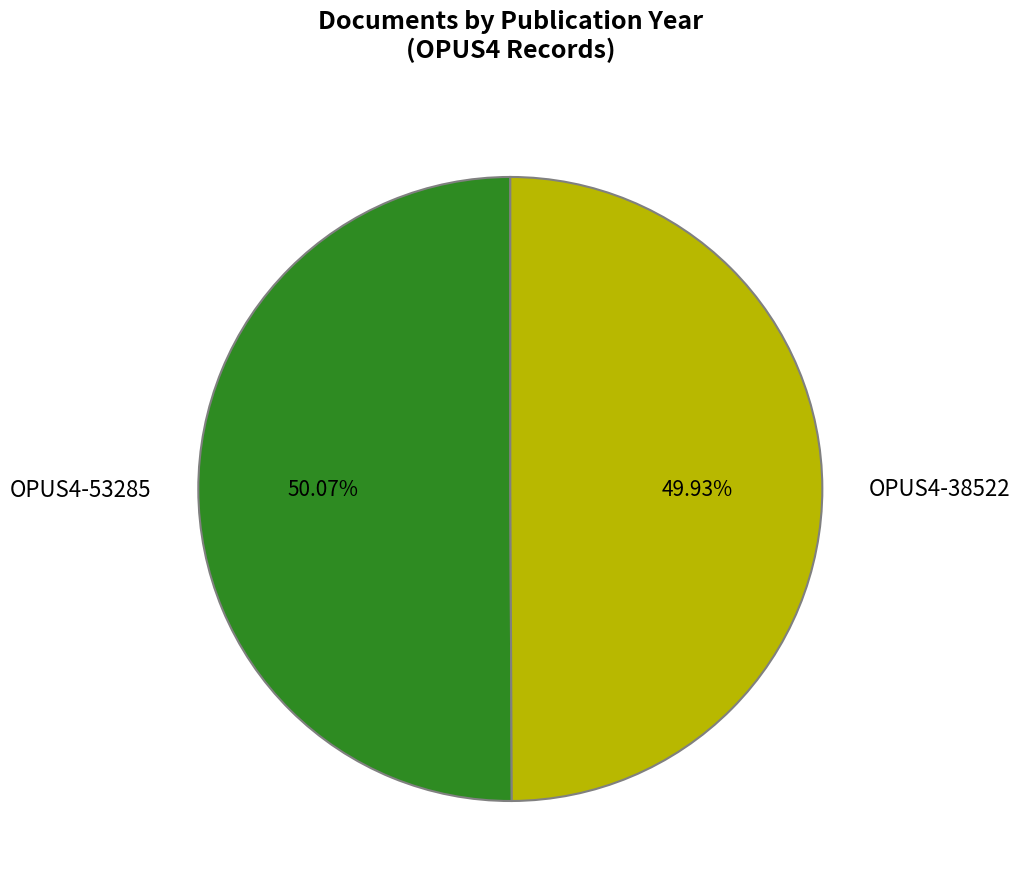

Is there a majority slice in this chart?

Yes